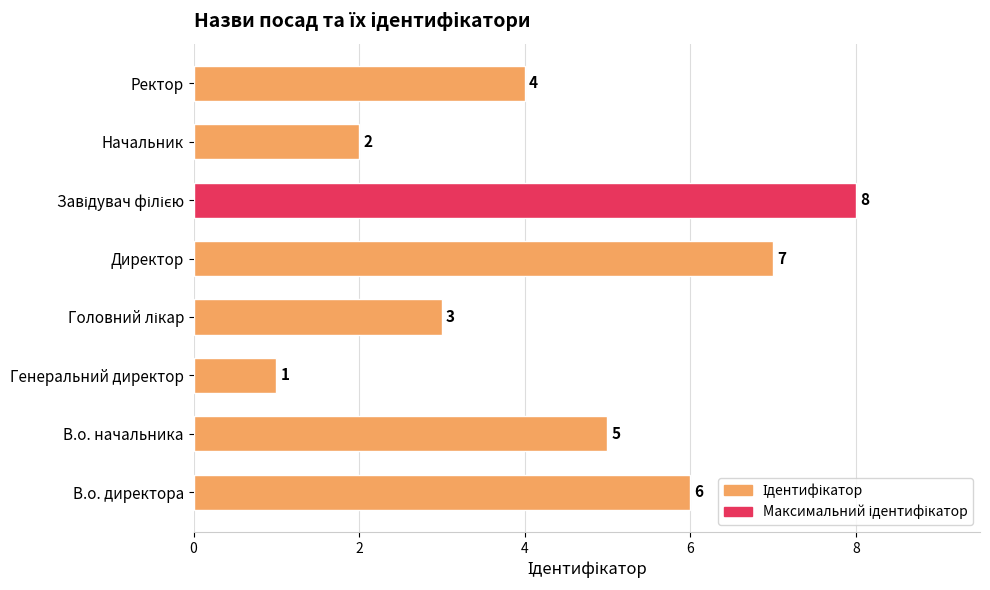

Which has a higher value, В.о. директора or Директор?

Директор